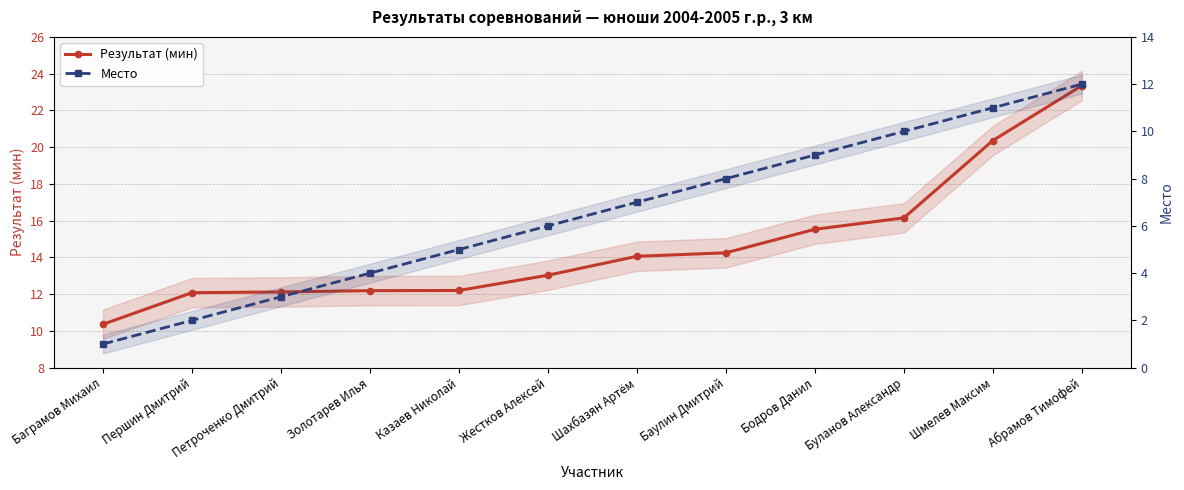

Which series has the widest spread of values?

Результат (мин)